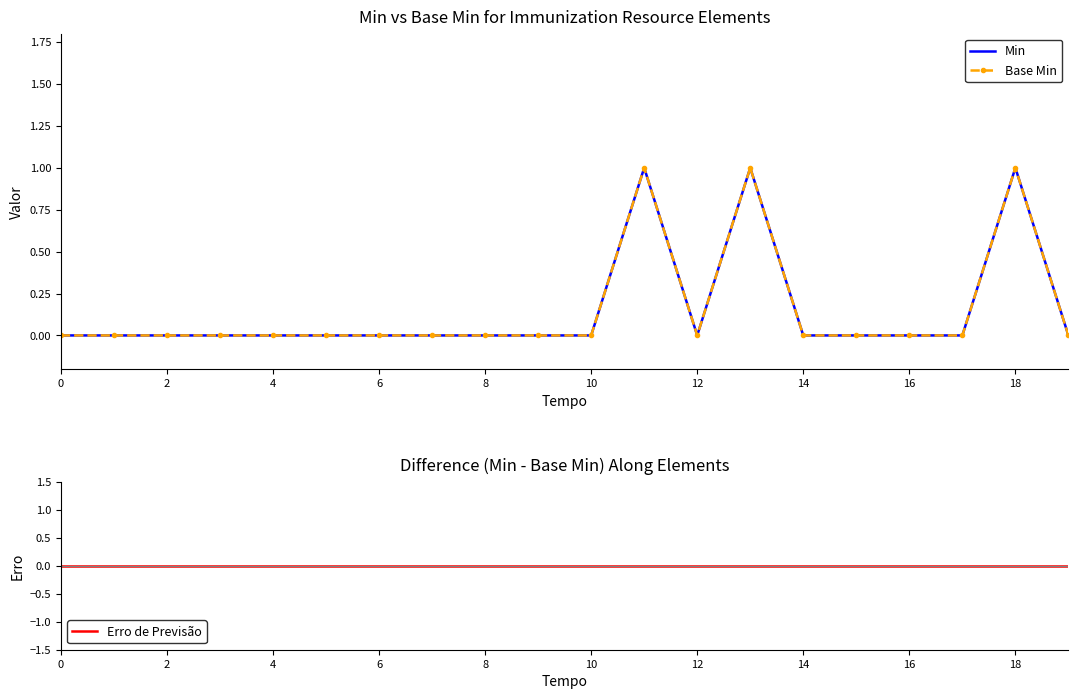

What is the difference between the maximum and minimum values in the Base Min series?

1